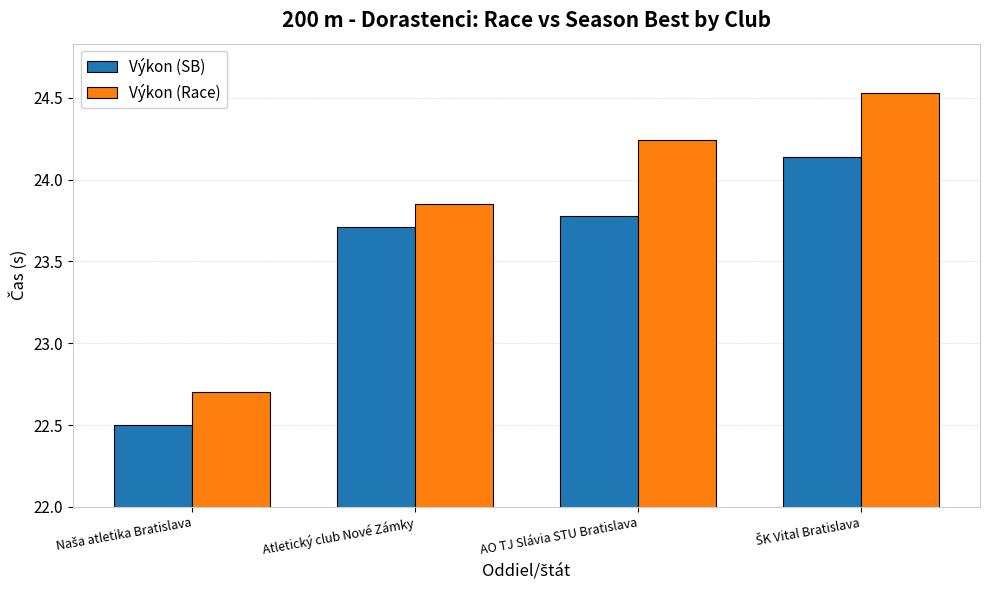

What position from the left is AO TJ Slávia STU Bratislava?

3